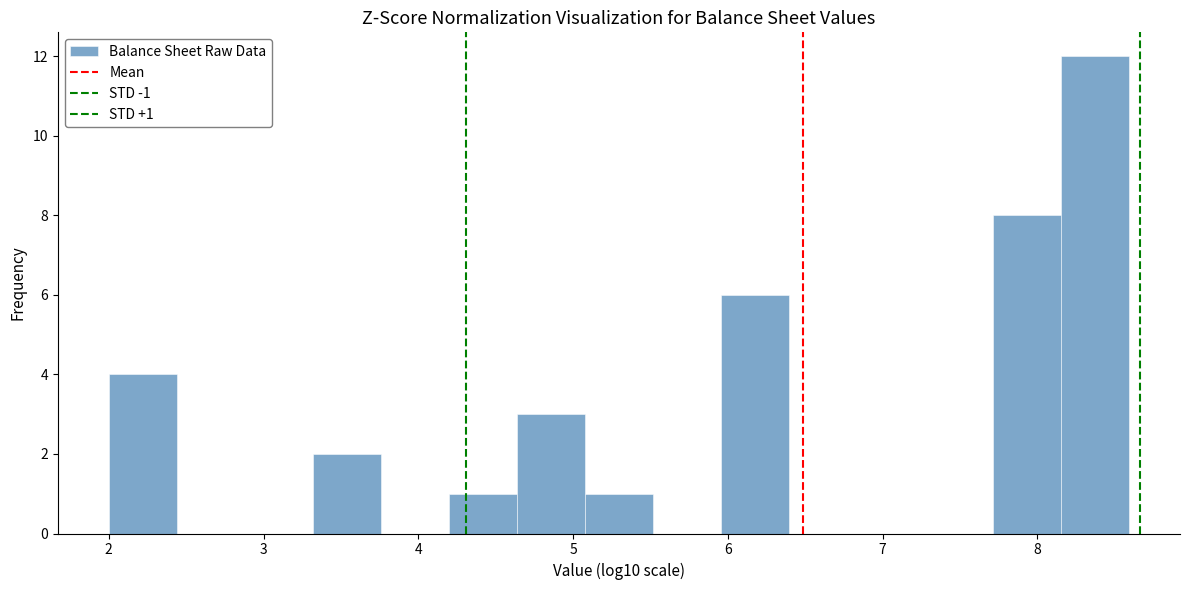

Which range on the x-axis has the tallest bar?

8.2 to 8.6